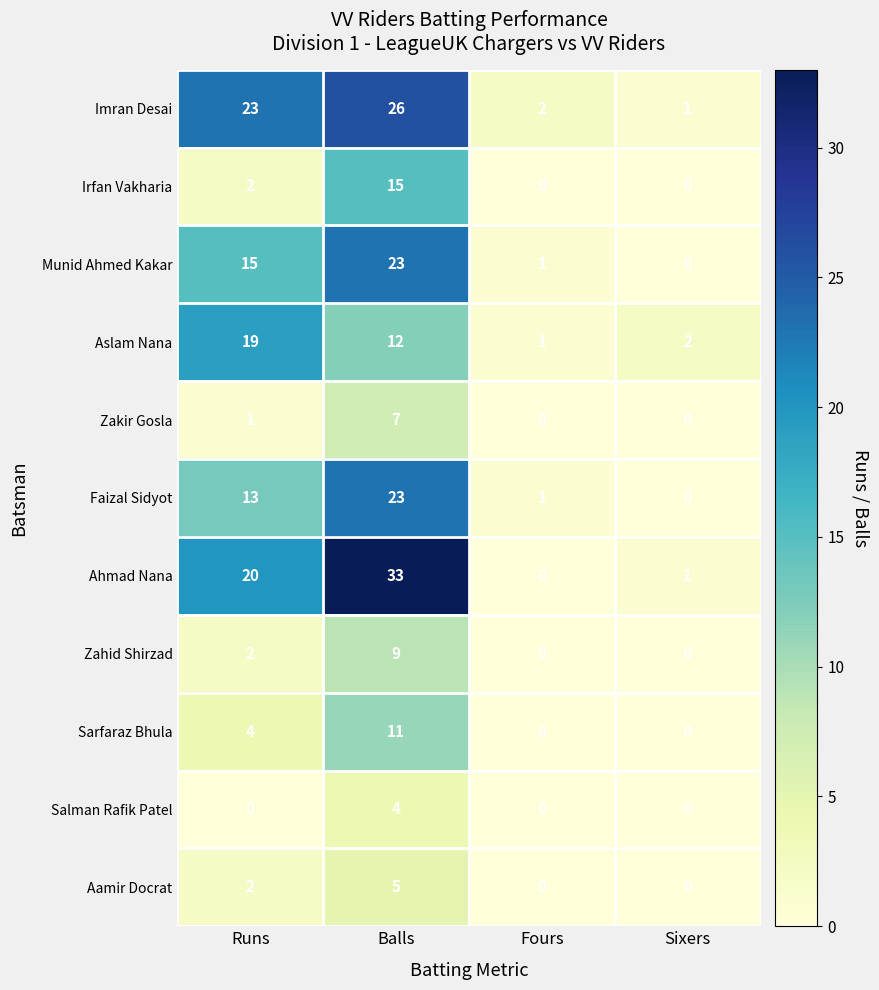

At which category is the sum across all series the highest?

Balls